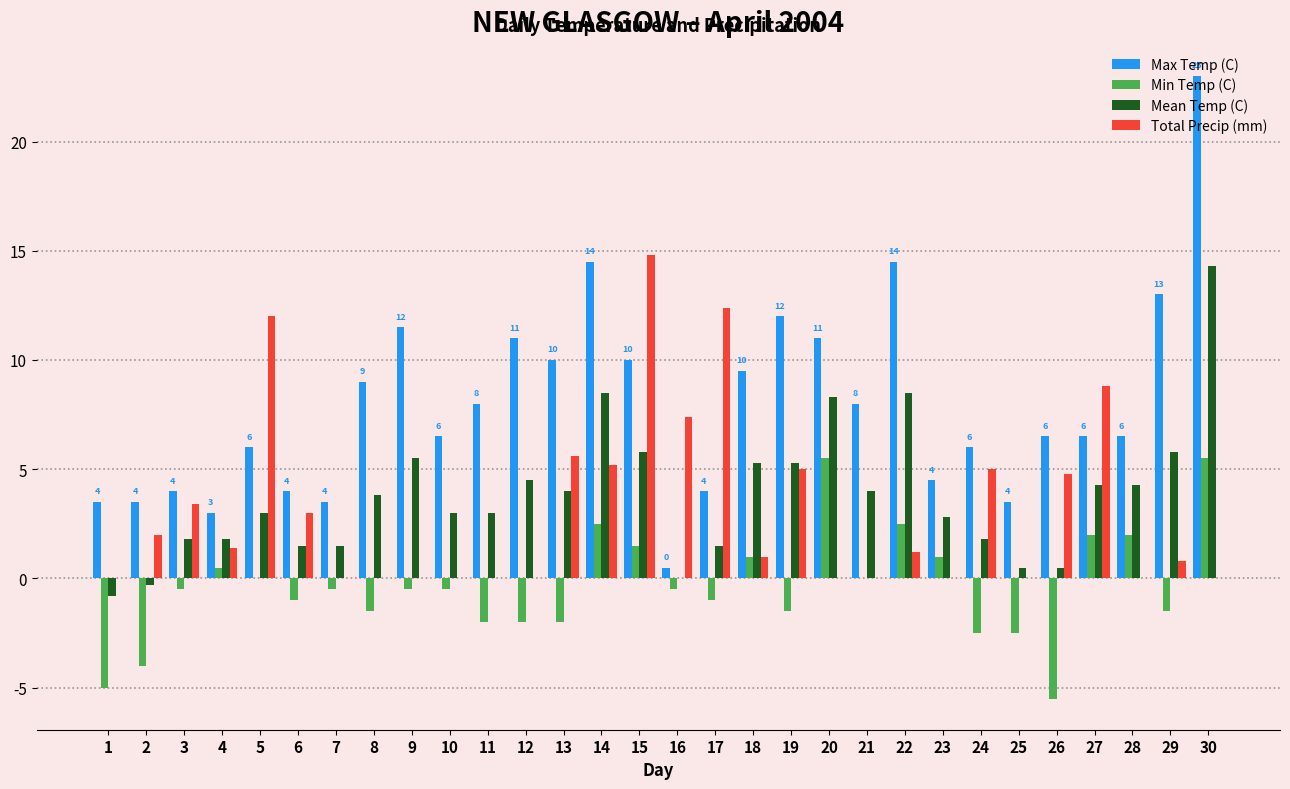

Are the bars horizontal?

No